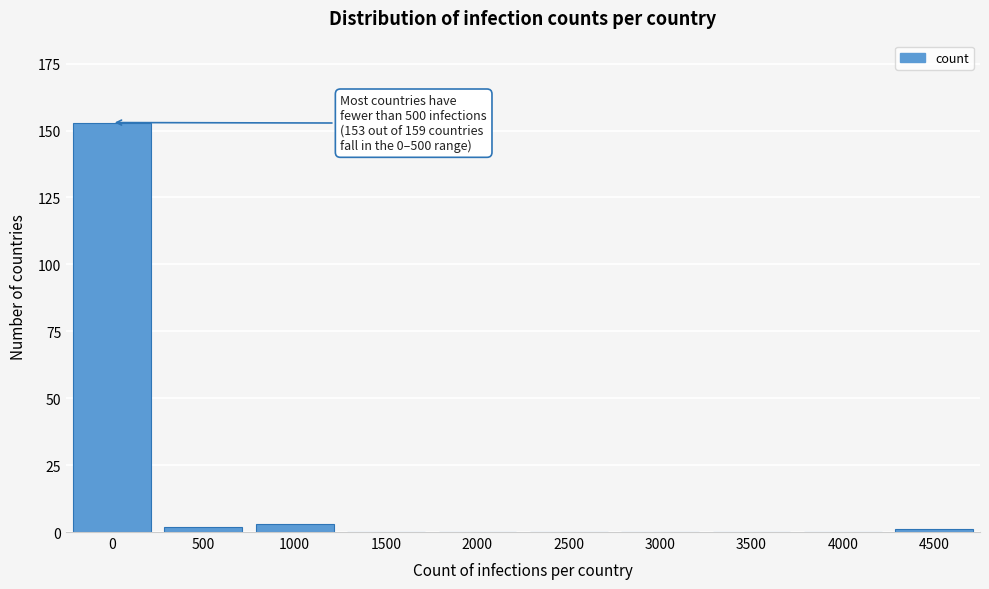

Reading left to right, list all the values displayed in this chart.

0=153	500=2	1000=3	1500=0	2000=0	2500=0	3000=0	3500=0	4000=0	4500=1